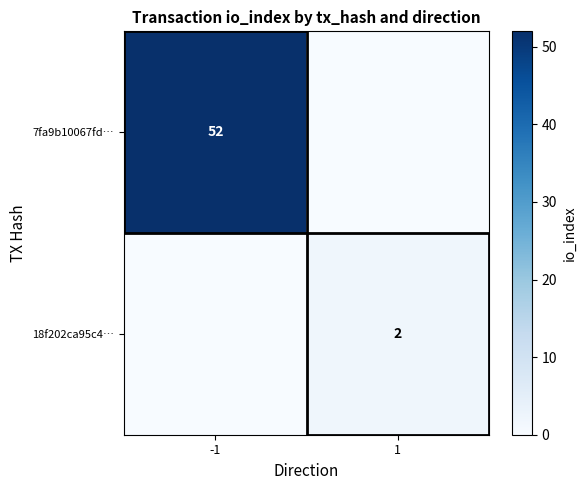

True or false: 18f202ca95c4… has a value of 2 at 1.

True